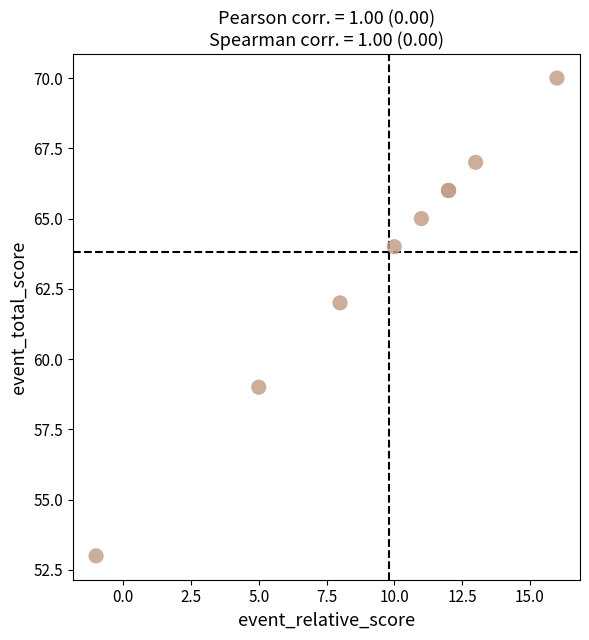

What Y value in the scatter plot is closest to 61?

62